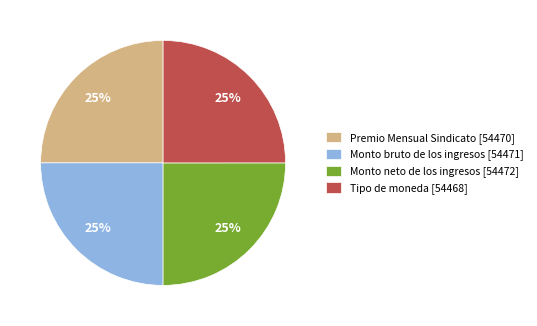

Is there any slice that represents more than half of the pie?

No